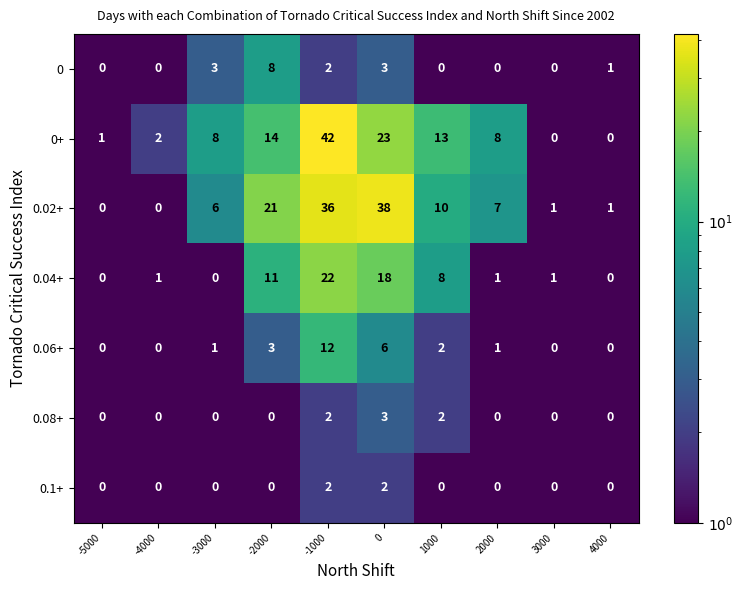

At which category is the sum across all series the highest?

-1000